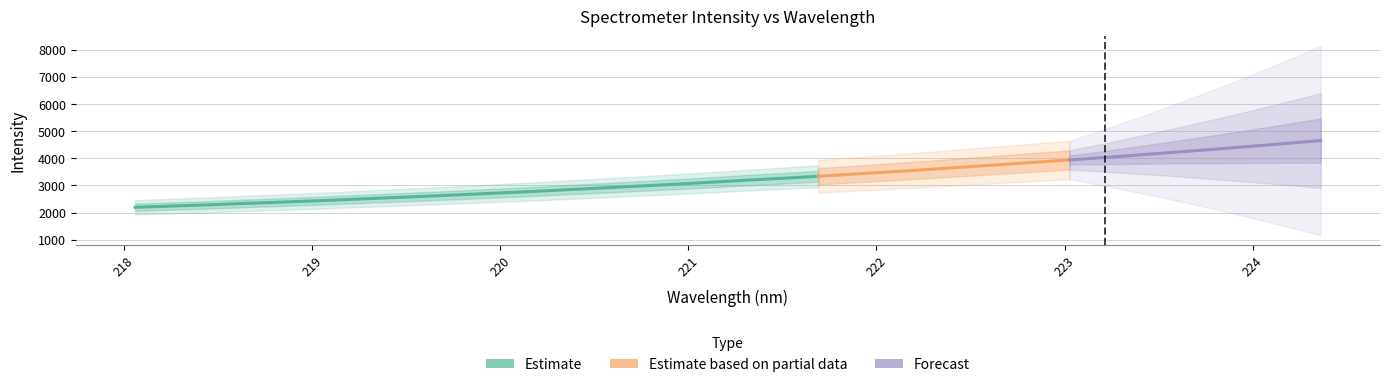

What is the difference between the highest and lowest values at 22?

3362.0